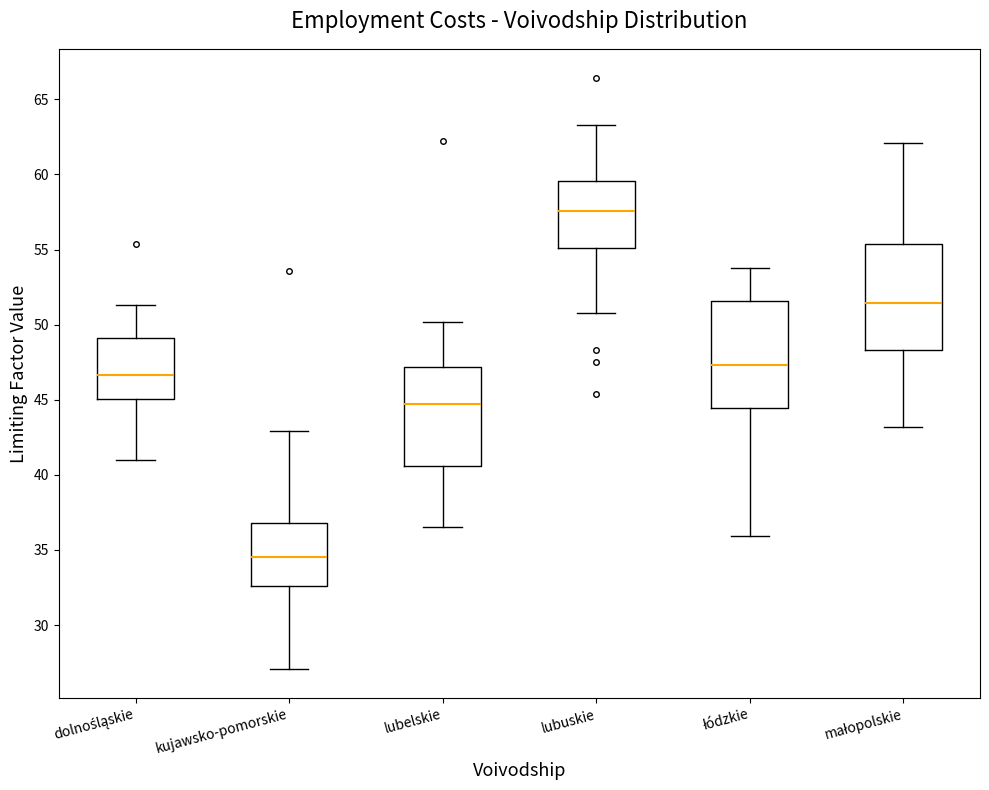

Reading left to right, read every box against the y-axis: the position of its median line, the range the box covers, and the ends of its whiskers. The values are not printed on the chart, so give them approximately, as read against the axis.

dolnośląskie: median 46.5, box 45.0 to 49.0, whiskers 41.0 to 51.5
kujawsko-pomorskie: median 34.5, box 32.5 to 37.0, whiskers 27.0 to 43.0
lubelskie: median 44.5, box 40.5 to 47.0, whiskers 36.5 to 50.0
lubuskie: median 57.5, box 55.0 to 59.5, whiskers 51.0 to 63.5
łódzkie: median 47.5, box 44.5 to 51.5, whiskers 36.0 to 54.0
małopolskie: median 51.5, box 48.5 to 55.5, whiskers 43.0 to 62.0